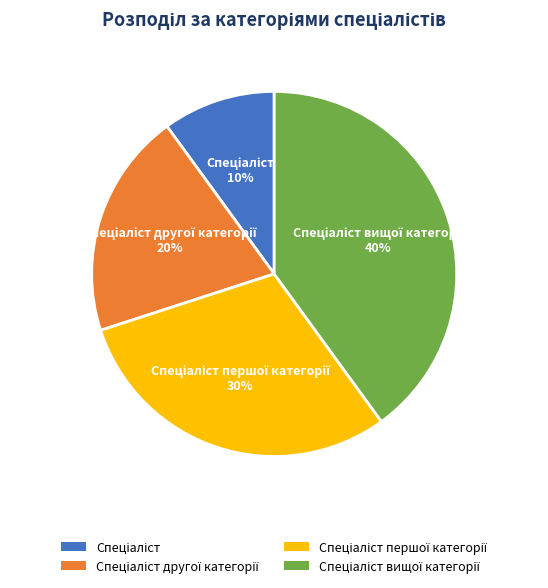

To the nearest percent, what is the average slice percentage?

25%